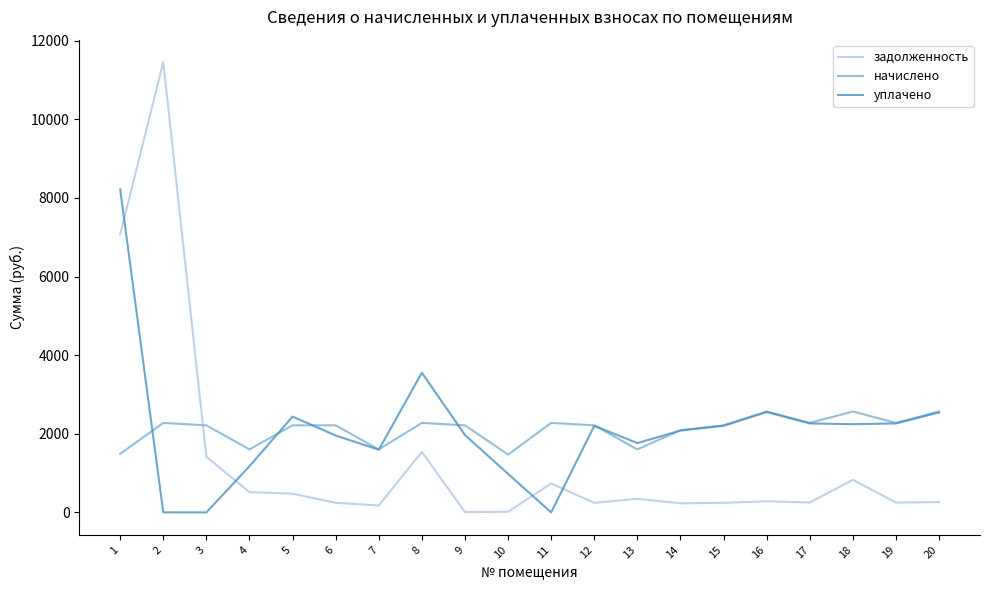

Which series has the widest spread of values?

задолженность